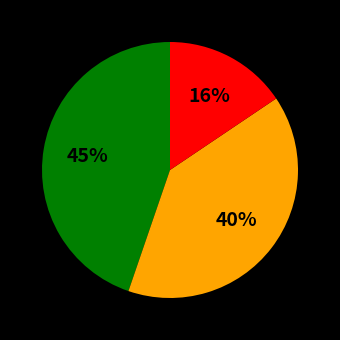

How many segments does this pie chart have?

3